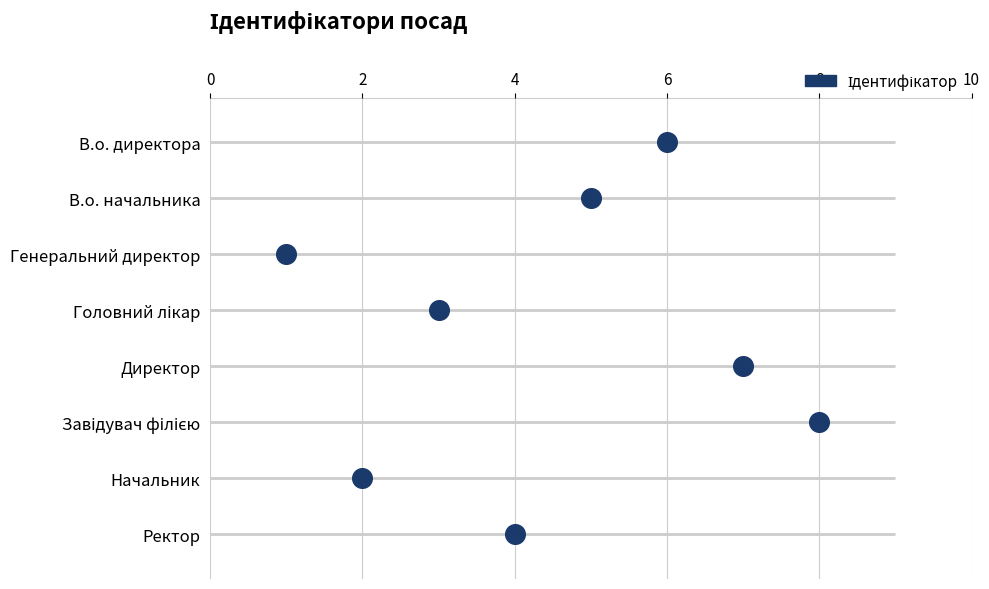

What is the change in value from 6 to 8?

+5